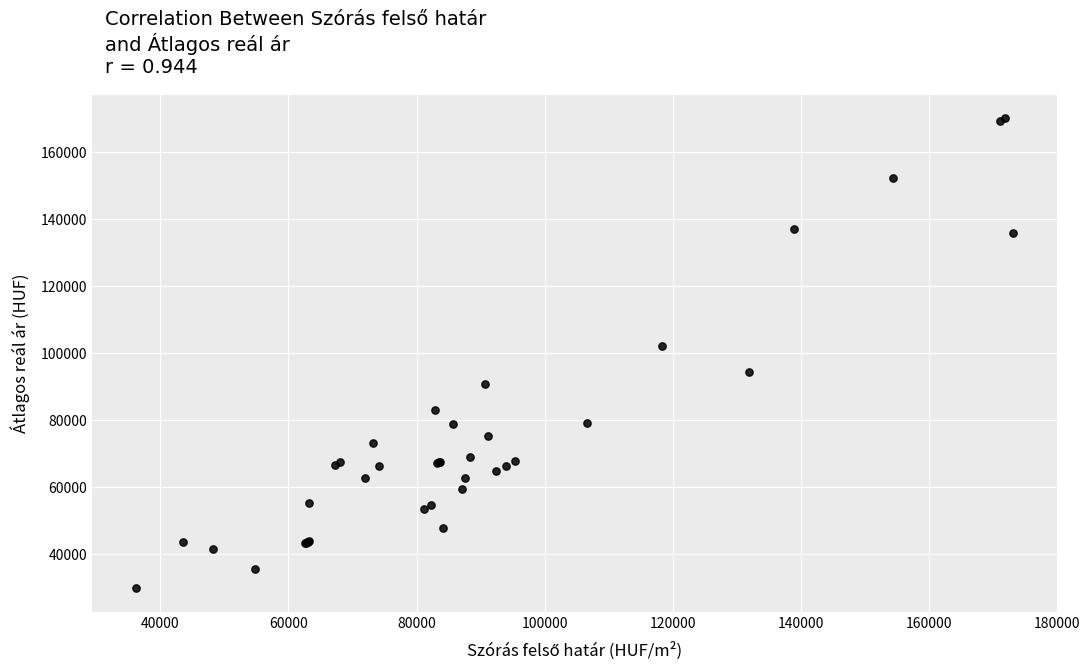

What Y value in the scatter plot is closest to 99961?

102302